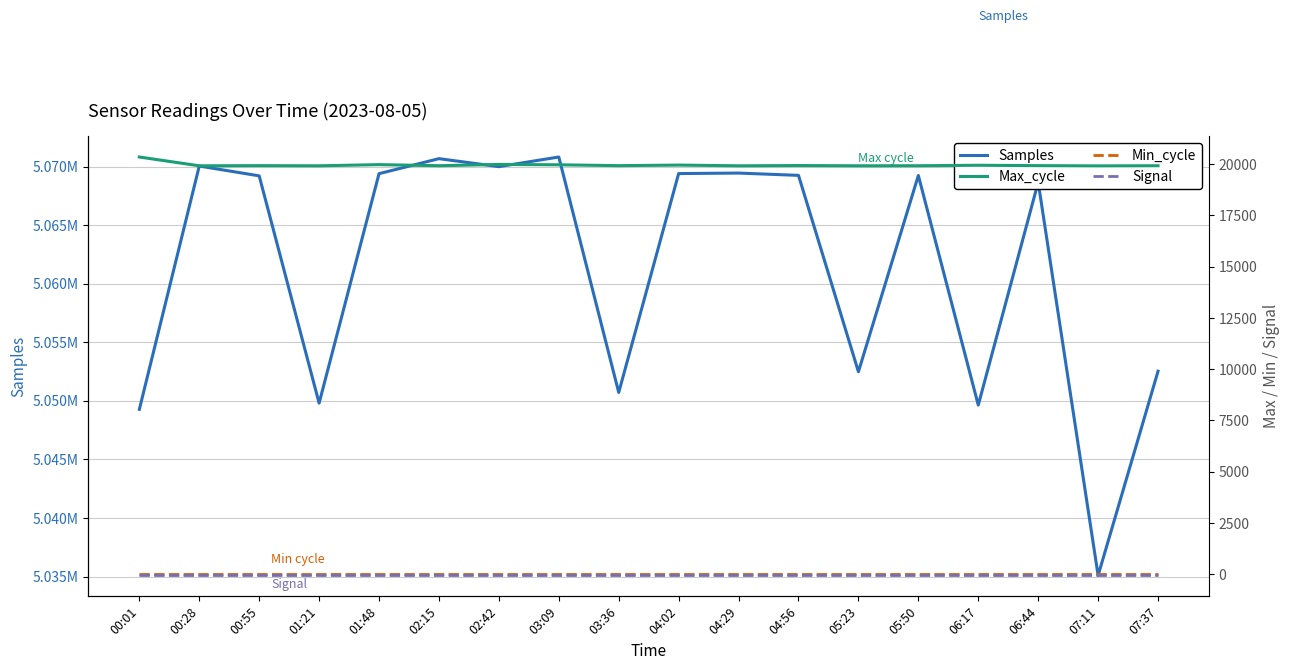

Is the value of Signal at 05:50 greater than the value of Samples at 04:02?

No